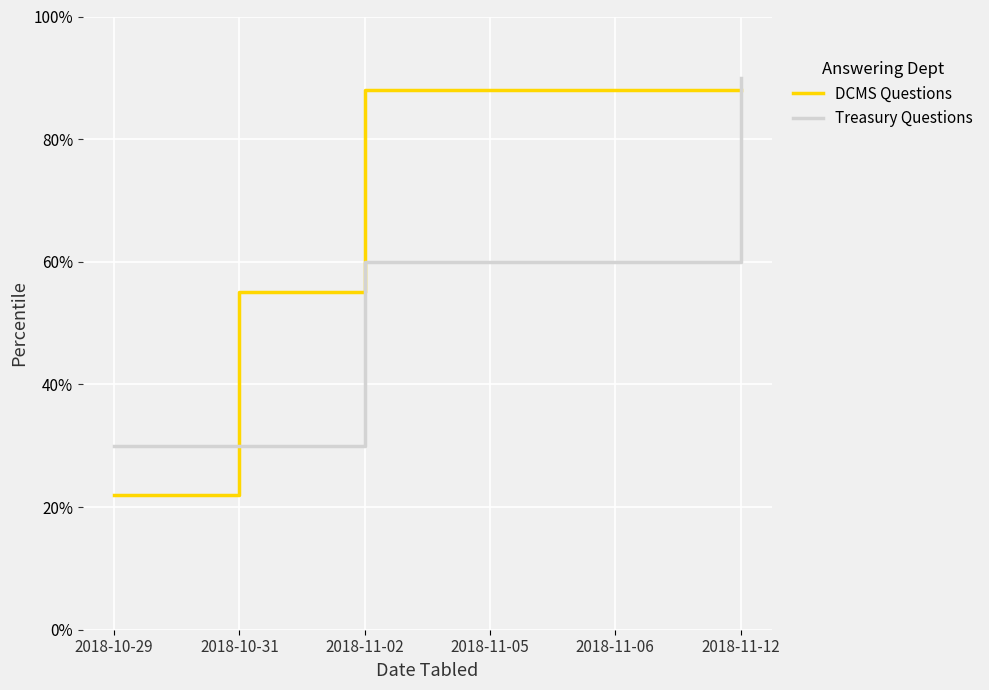

Rank the series at 2018-10-29 from highest to lowest value.

Treasury Questions, DCMS Questions